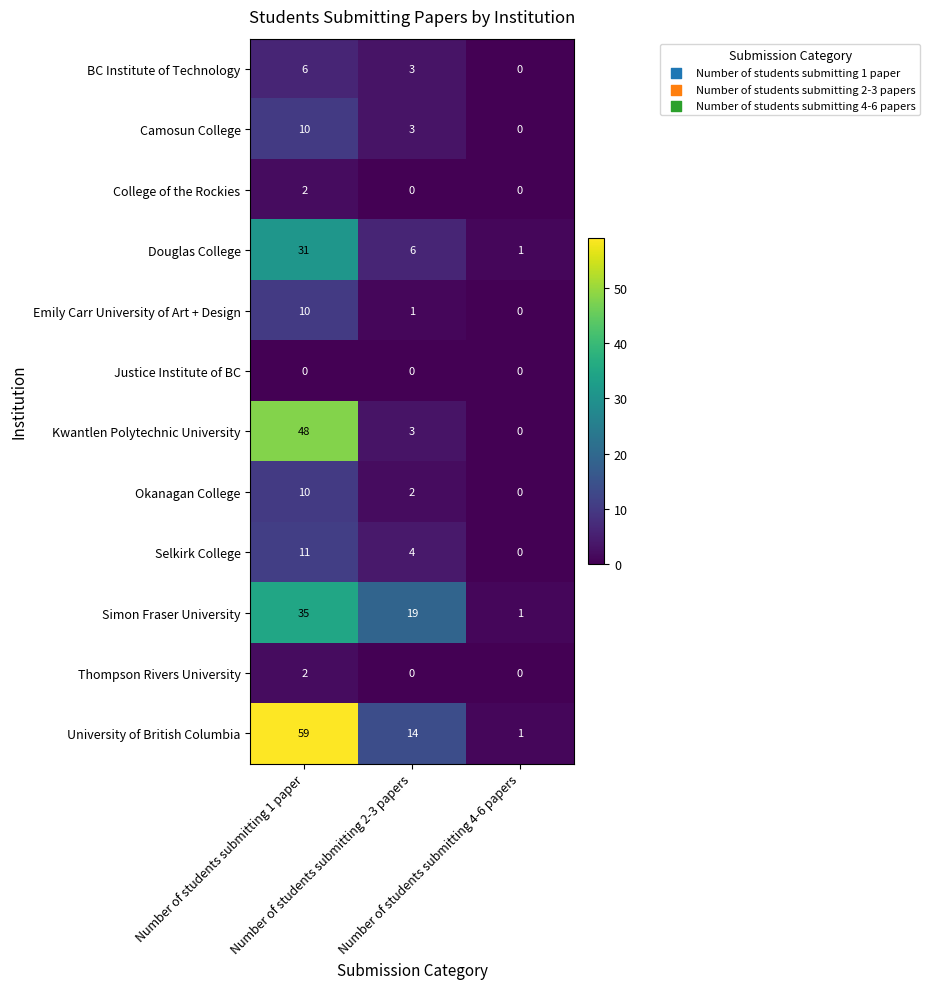

What is the total value across all series at Number of students submitting 4-6 papers?

3